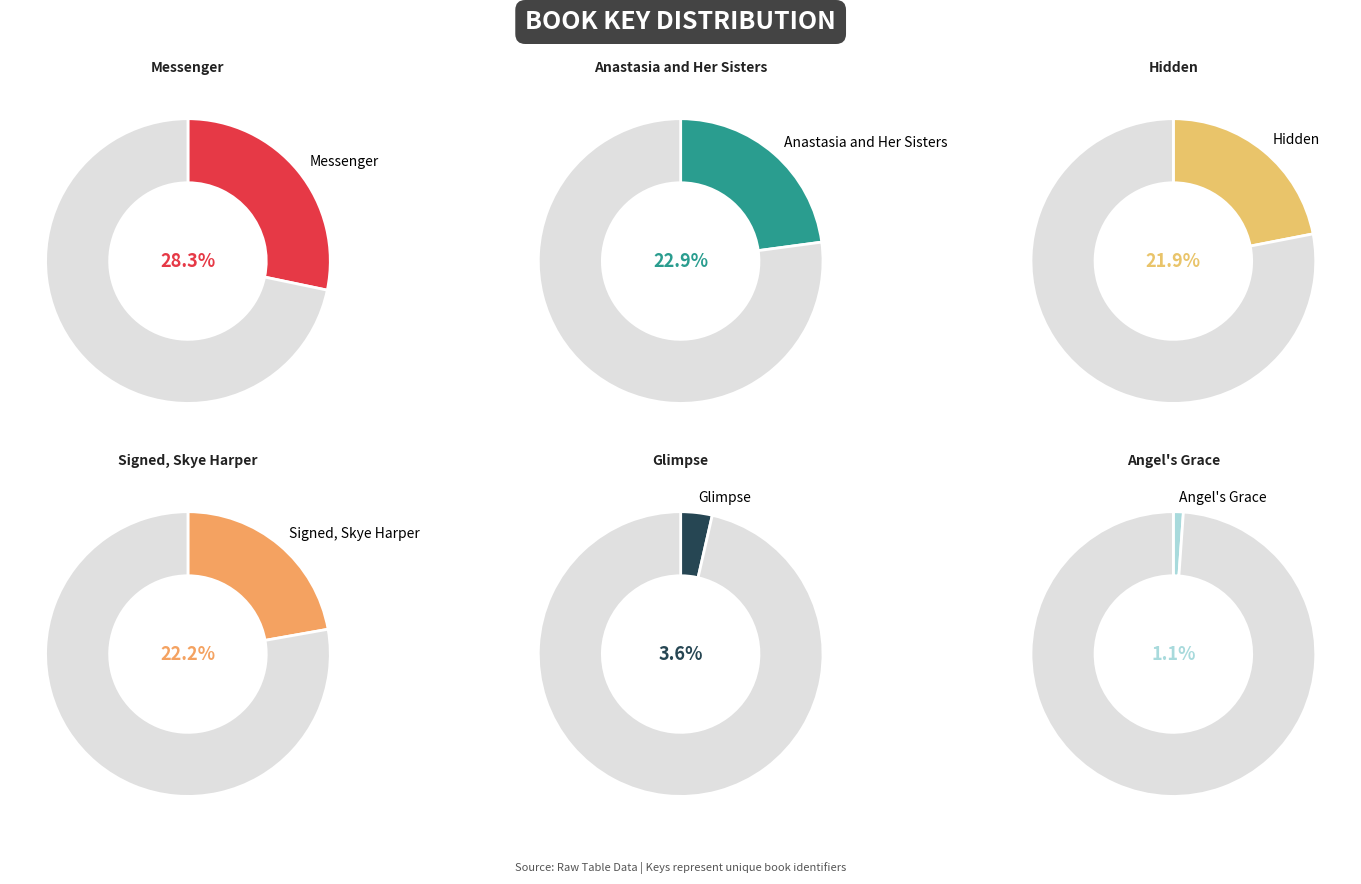

Does Anastasia and Her Sisters represent more than half of the total?

No